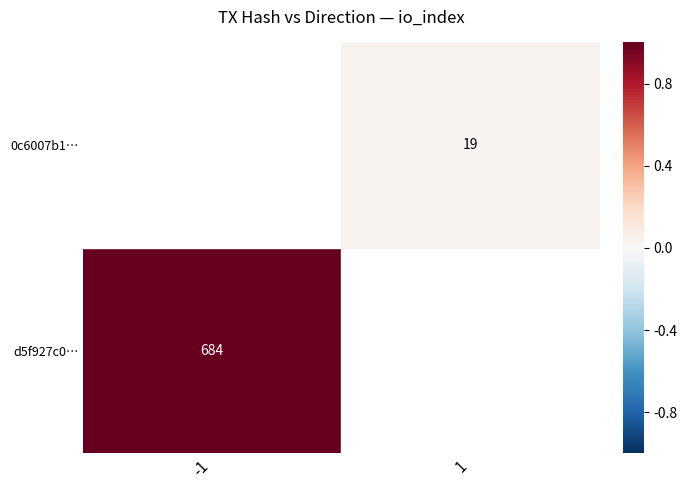

True or false: d5f927c0… has a value of 1.5 at -1.

False